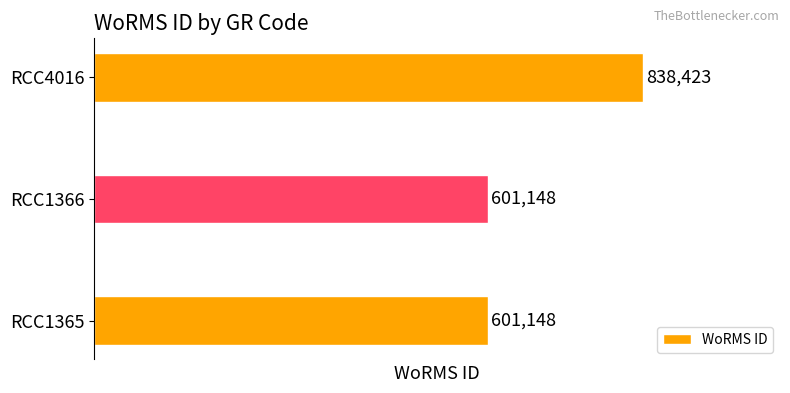

Reading top to bottom, extract all data points from this chart.

838423	601148	601148